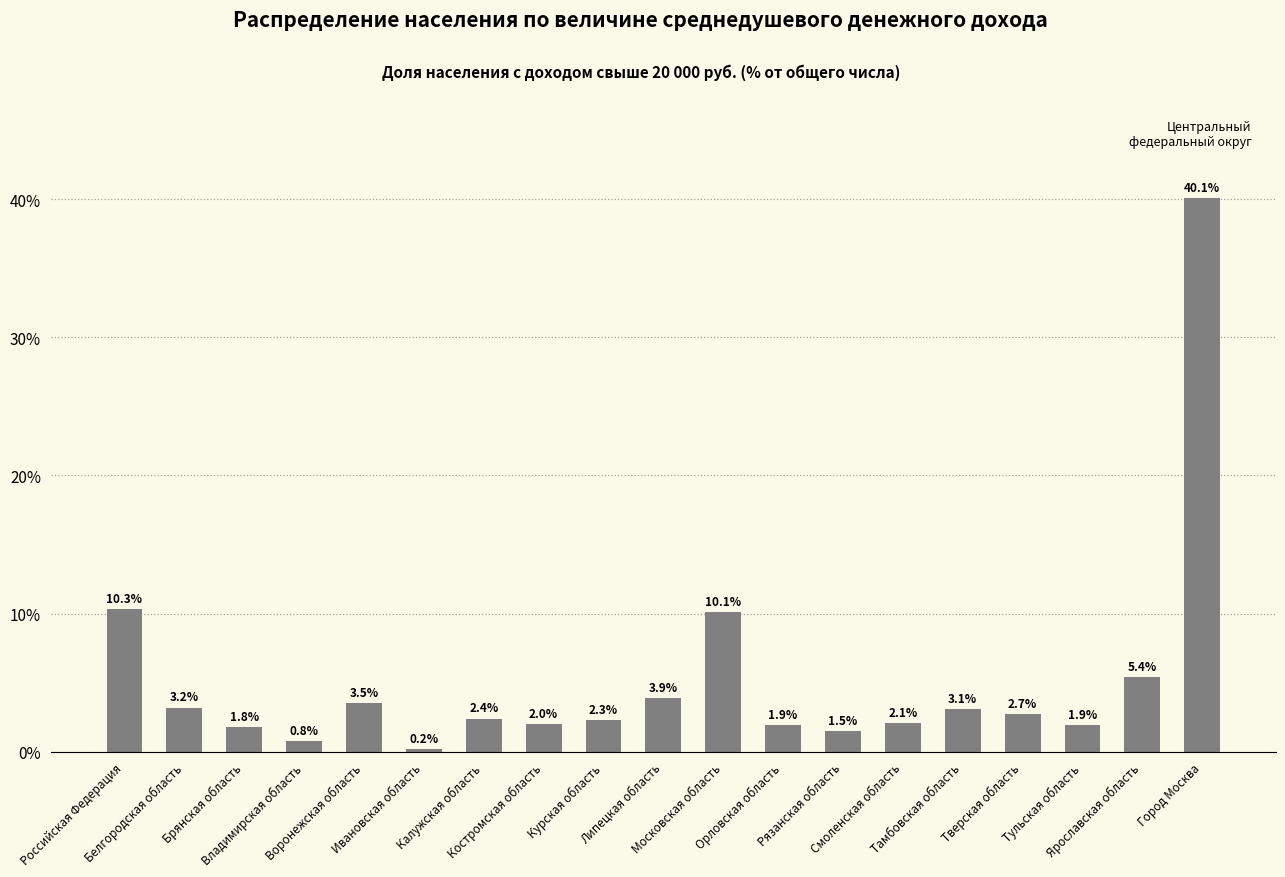

What is the sum of all values?

99.2